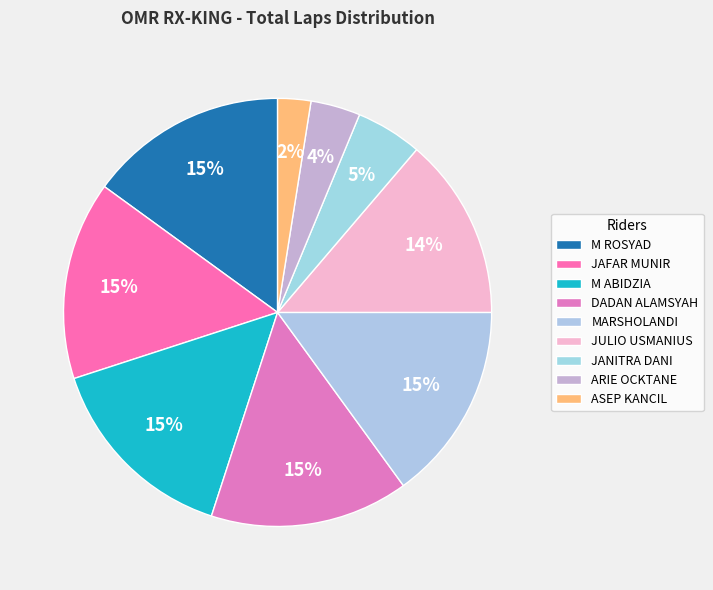

Is it true that M ROSYAD is 15% of the pie?

True